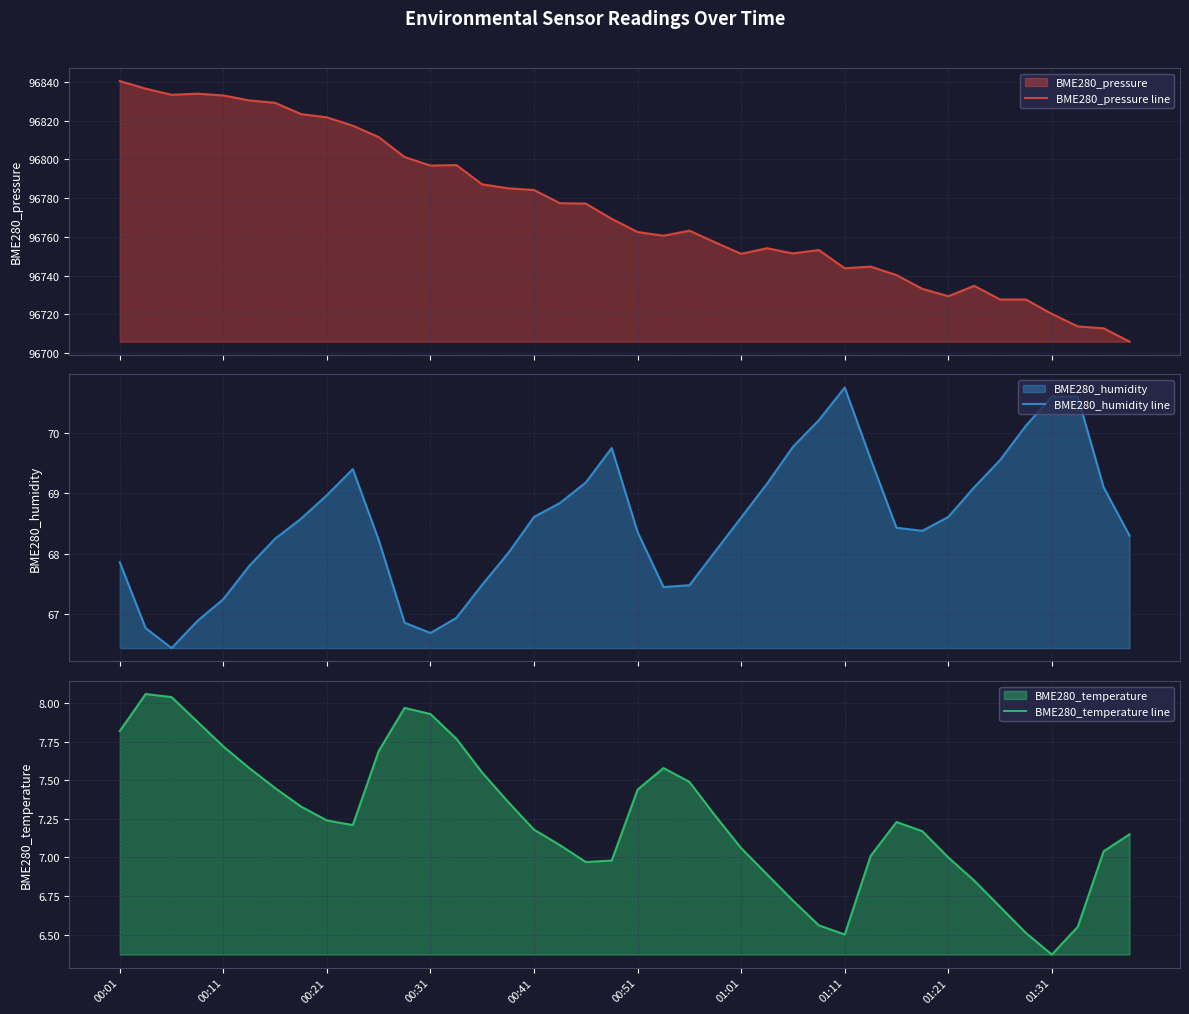

What position from the left is 17?

18